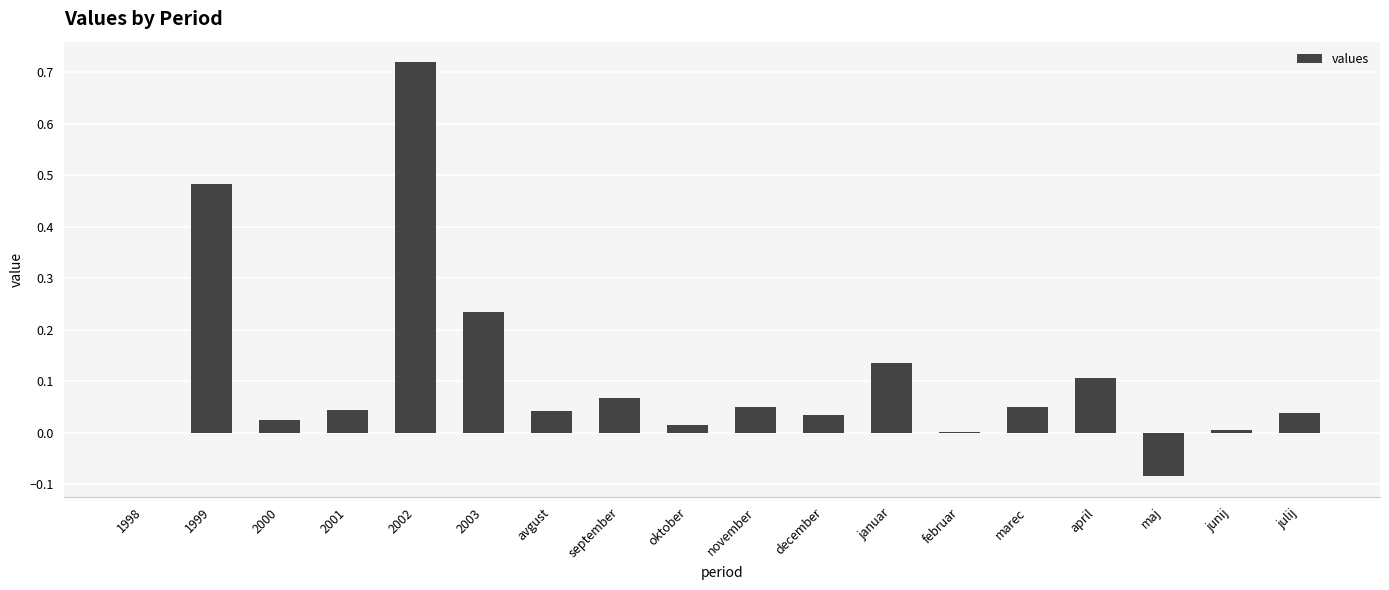

True or false: the data shows 0.0 at 1998.

True